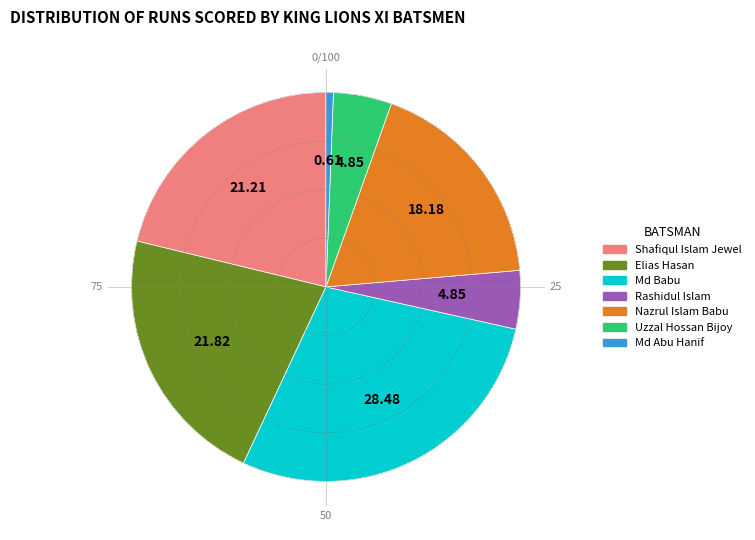

Between Elias Hasan and Md Babu, which is larger?

Md Babu